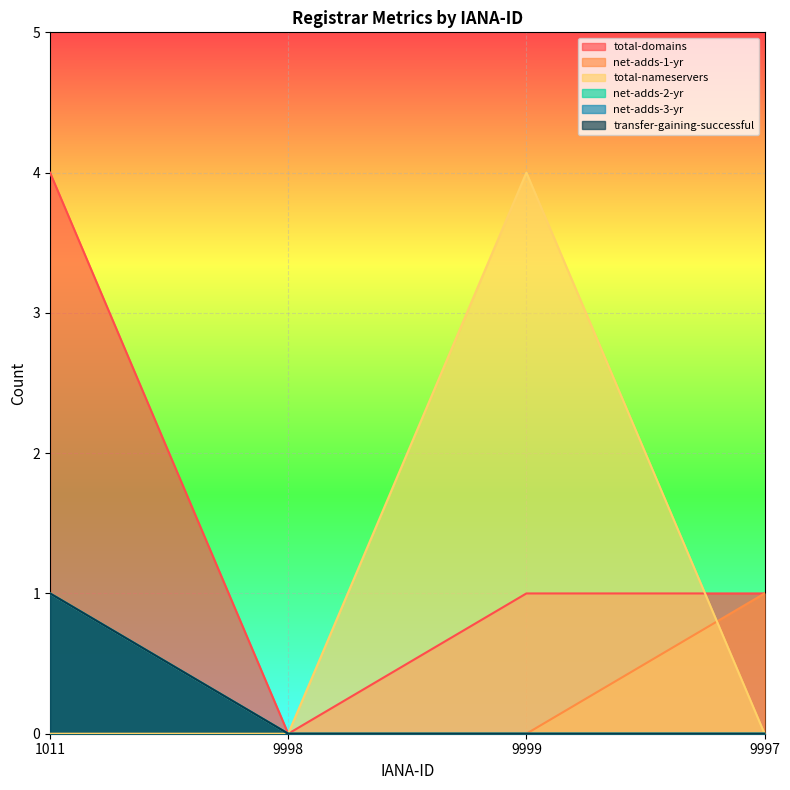

True or false: transfer-gaining-successful and net-adds-3-yr cross at least once.

False